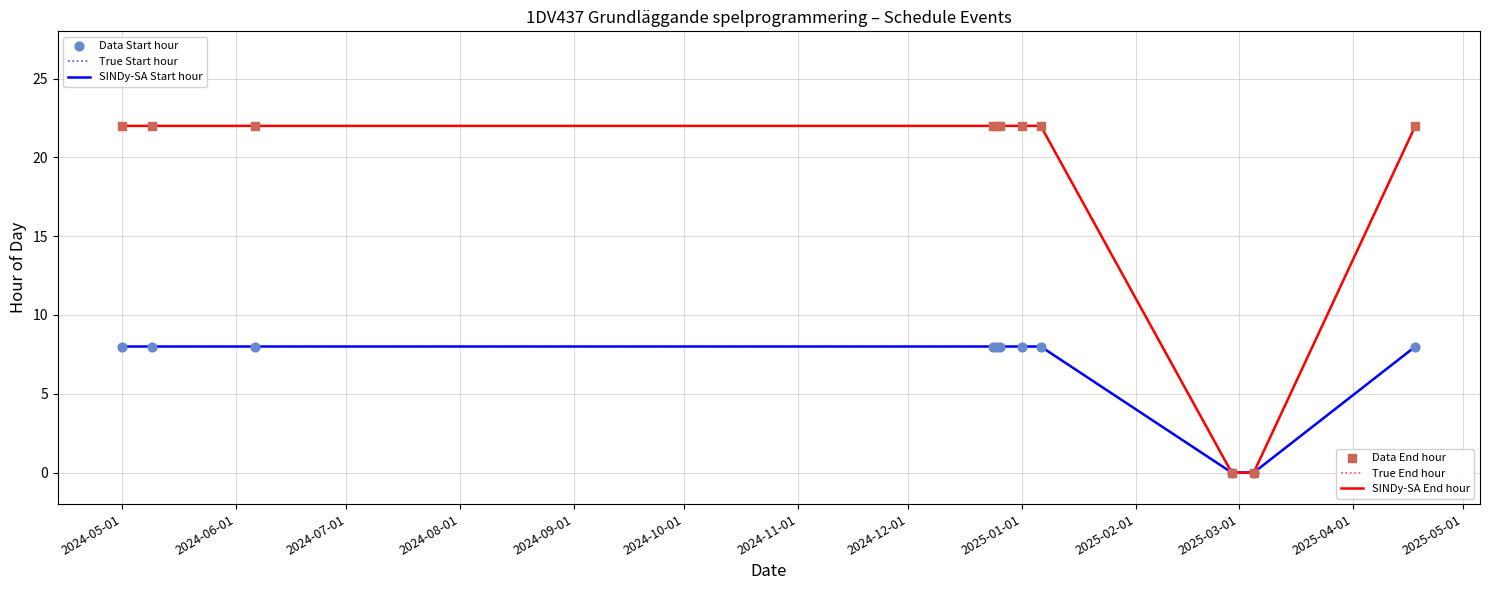

Which series reaches the minimum Y coordinate?

Start hour